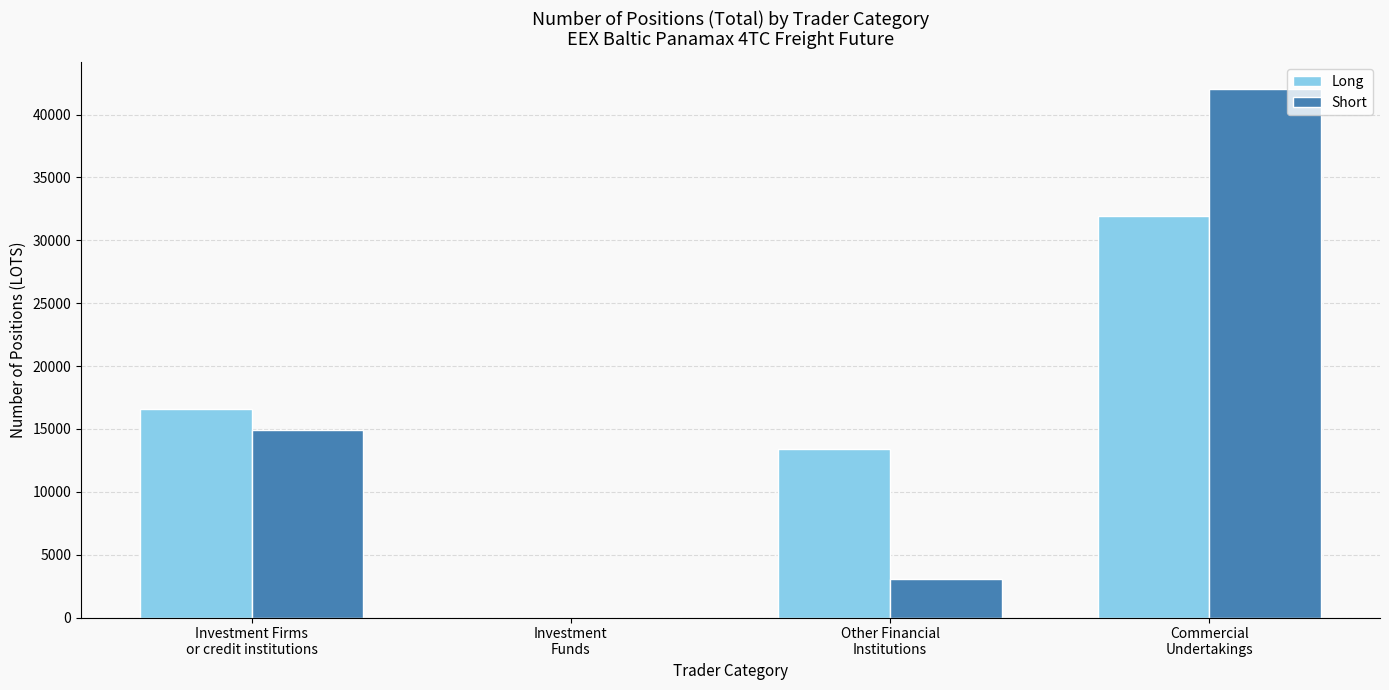

What is the sum of all Short values?

60053.9